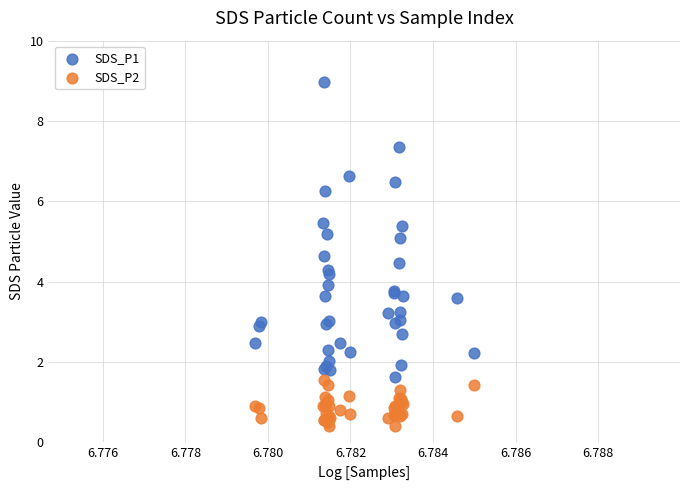

Which series reaches the maximum Y coordinate?

SDS_P1